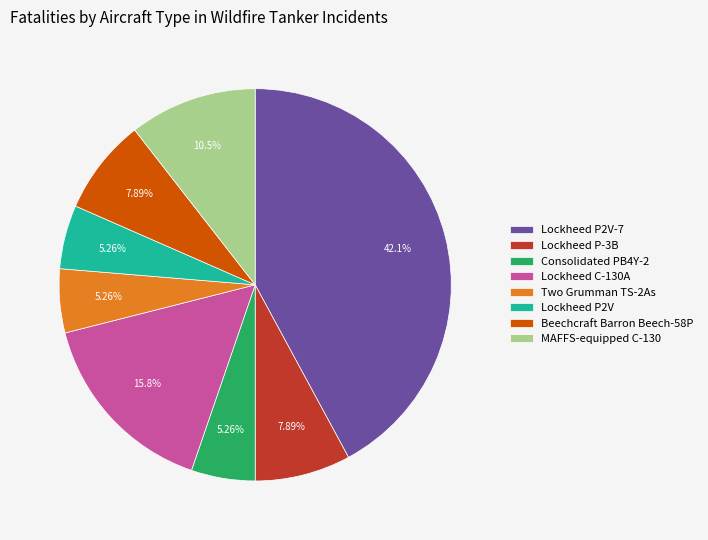

Do MAFFS-equipped C-130 and Two Grumman TS-2As together represent more than half of the pie?

No